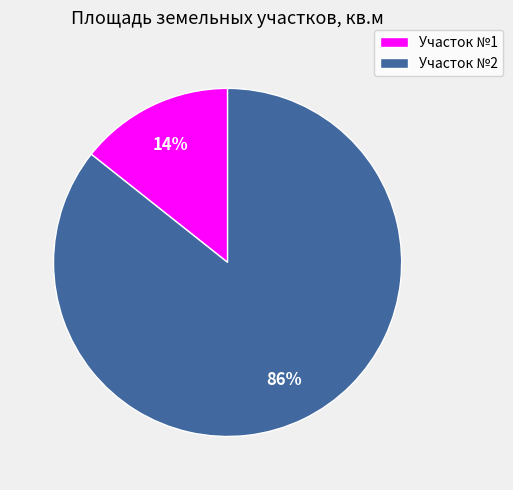

Count the number of slices in the pie.

2